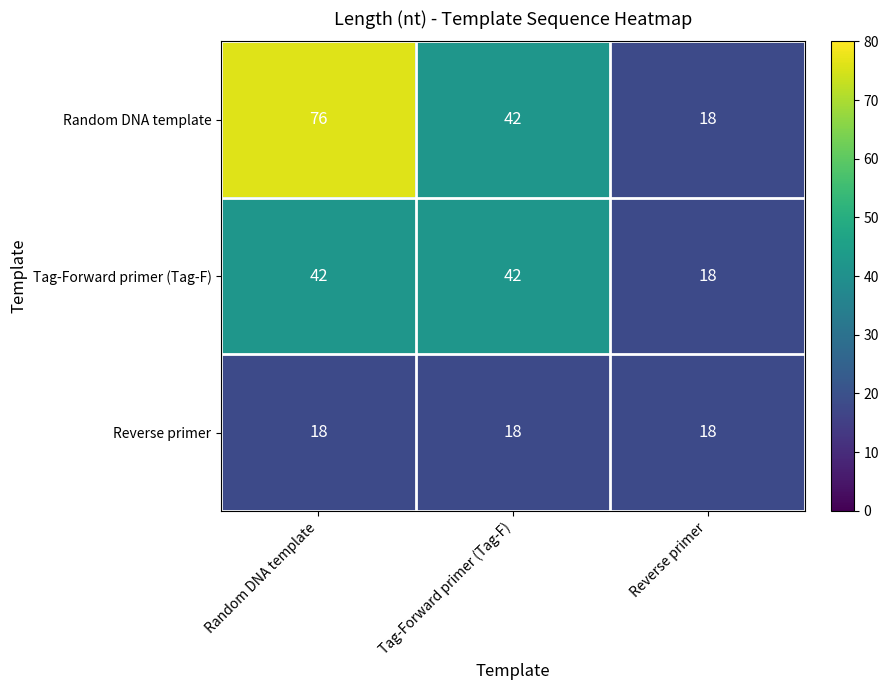

How many series are shown in this chart?

3